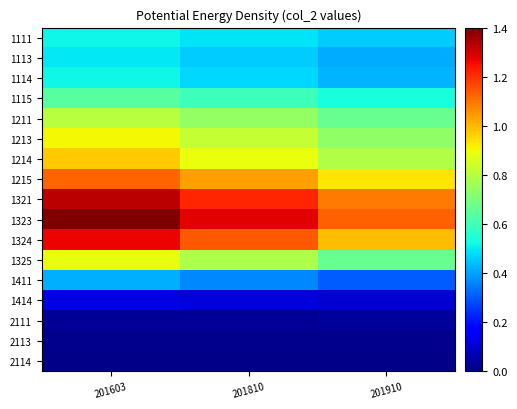

Rank the series at 201910 from lowest to highest value.

2114, 2113, 2111, 1414, 1411, 1113, 1114, 1111, 1115, 1325, 1211, 1213, 1214, 1215, 1324, 1321, 1323